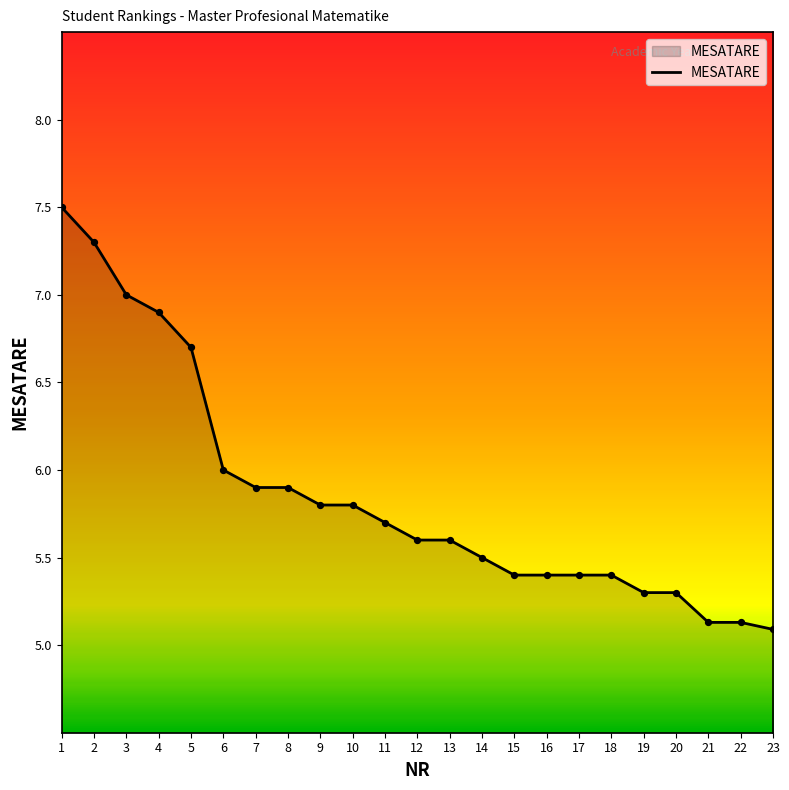

Approximately how many times larger is the value at 4 compared to 1?

0.9